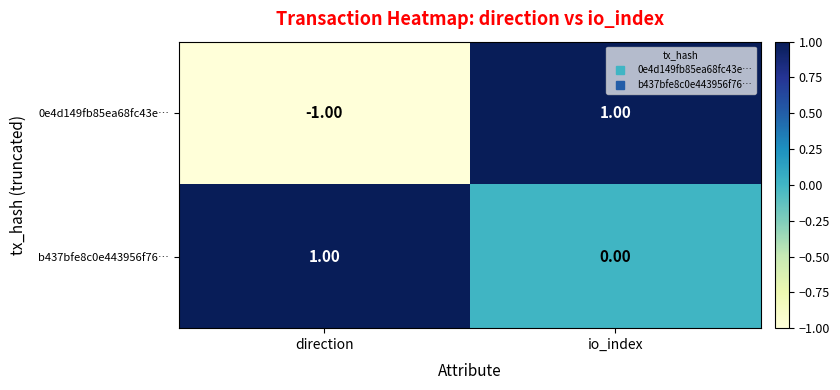

Rank the series at direction from highest to lowest value.

b437bfe8c0e443956f76…, 0e4d149fb85ea68fc43e…